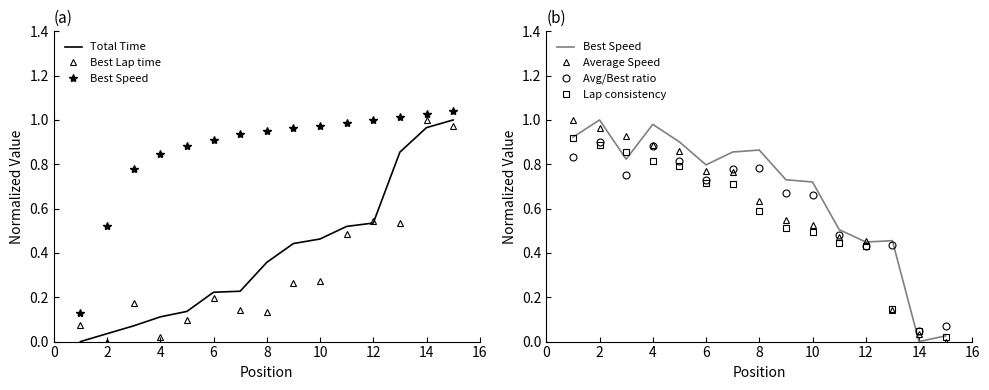

At which label is Best Lap time closest to 0?

2